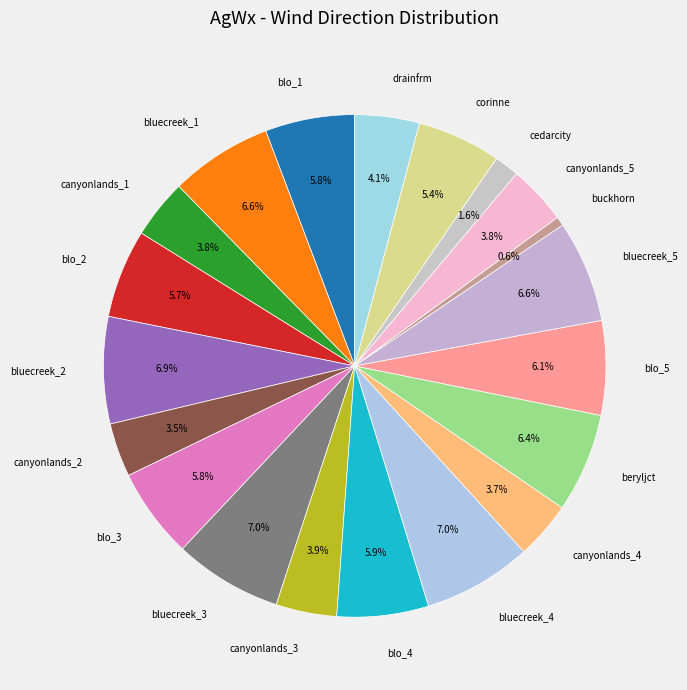

Which category has the smallest portion of the pie?

buckhorn